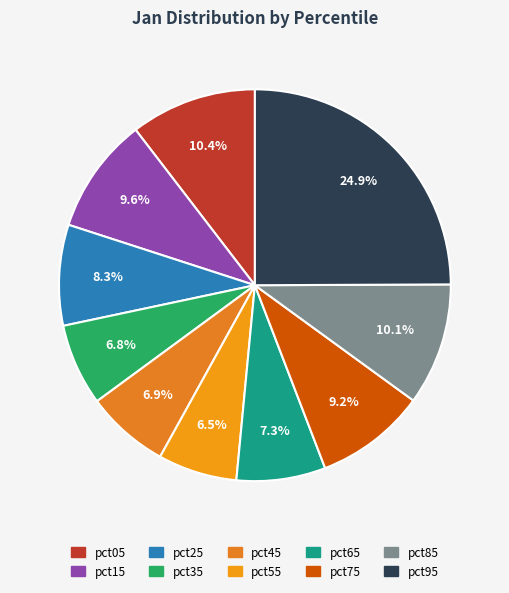

Which slice is the largest?

pct95